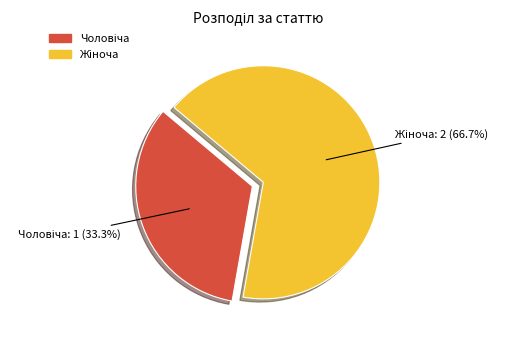

Does any single category account for the majority?

Yes